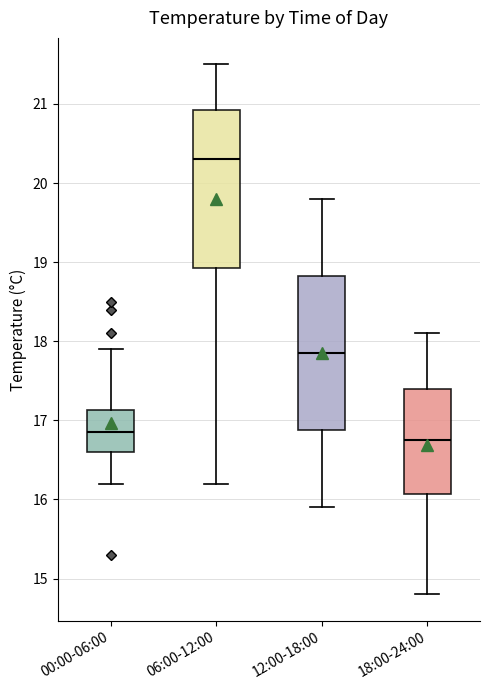

Reading left to right, transcribe this box plot: for each box, give where its median line is, the range the box spans, and where its two whiskers end, as read against the y-axis. The values are not printed on the chart, so give them approximately, as read against the axis.

00:00-06:00: median 16.9, box 16.6 to 17.1, whiskers 16.2 to 17.9
06:00-12:00: median 20.3, box 18.9 to 20.9, whiskers 16.2 to 21.5
12:00-18:00: median 17.9, box 16.9 to 18.8, whiskers 15.9 to 19.8
18:00-24:00: median 16.8, box 16.1 to 17.4, whiskers 14.8 to 18.1